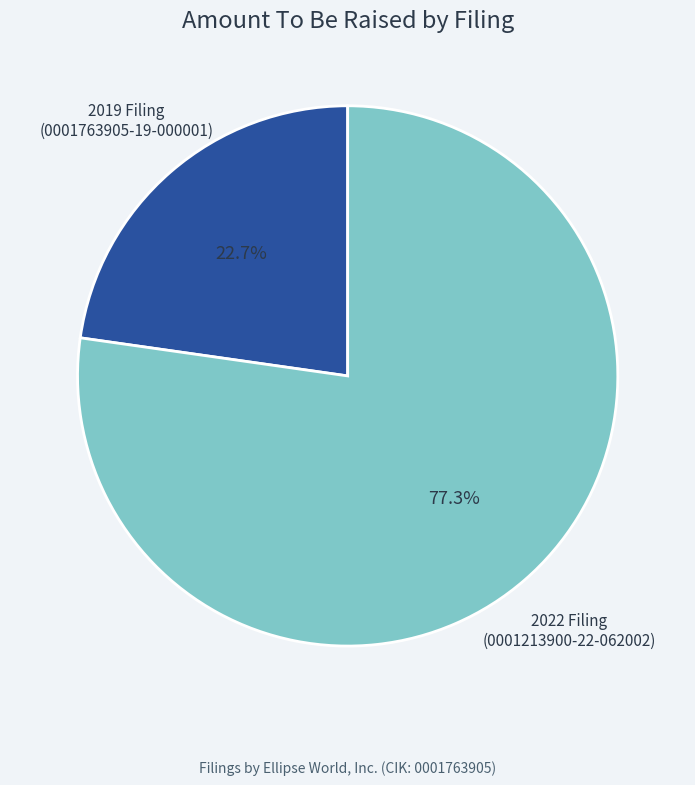

What portion of the pie excludes 2019 Filing (0001763905-19-000001)?

77.3%